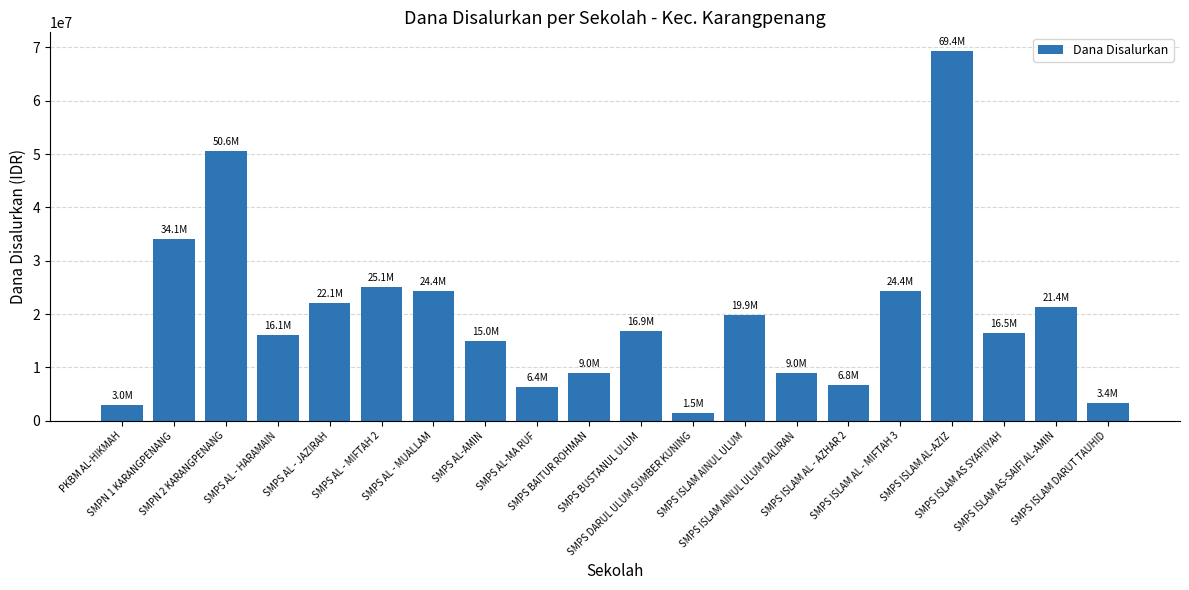

Count the number of categories in the chart.

20